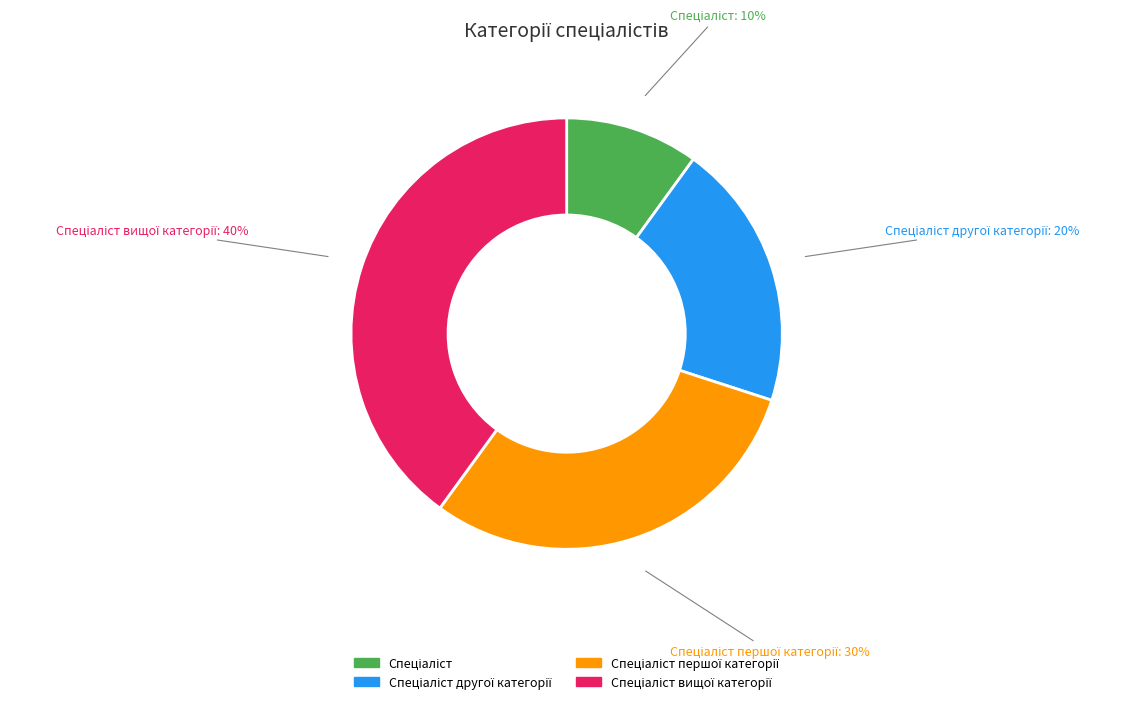

Is there a majority slice in this chart?

No